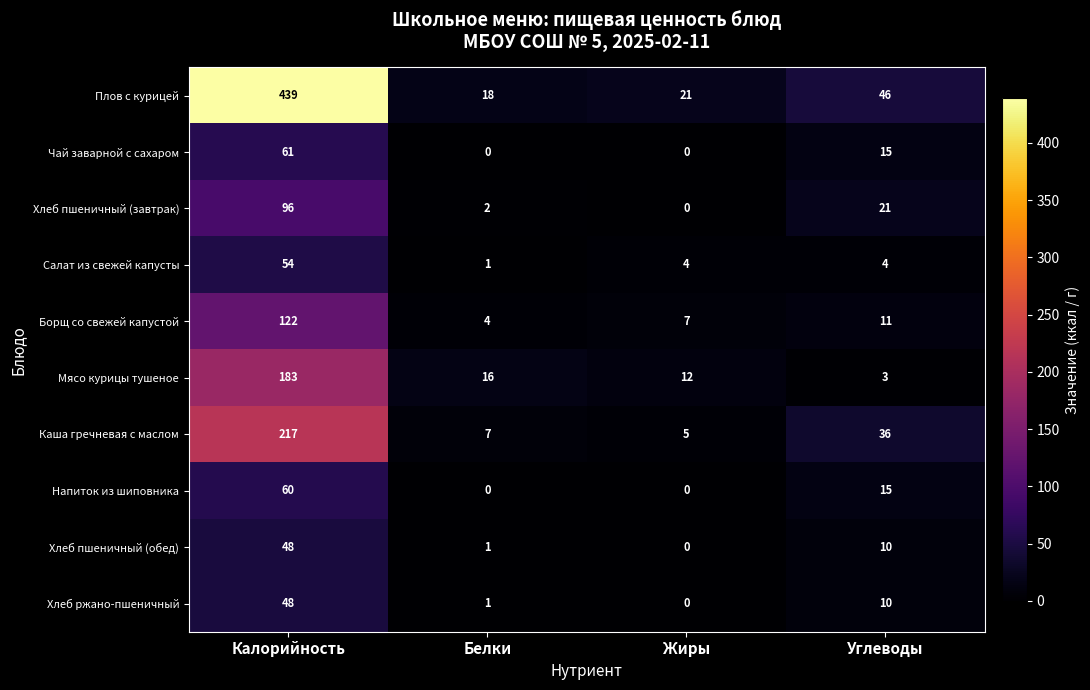

At which label is Каша гречневая с маслом closest to 111?

Углеводы